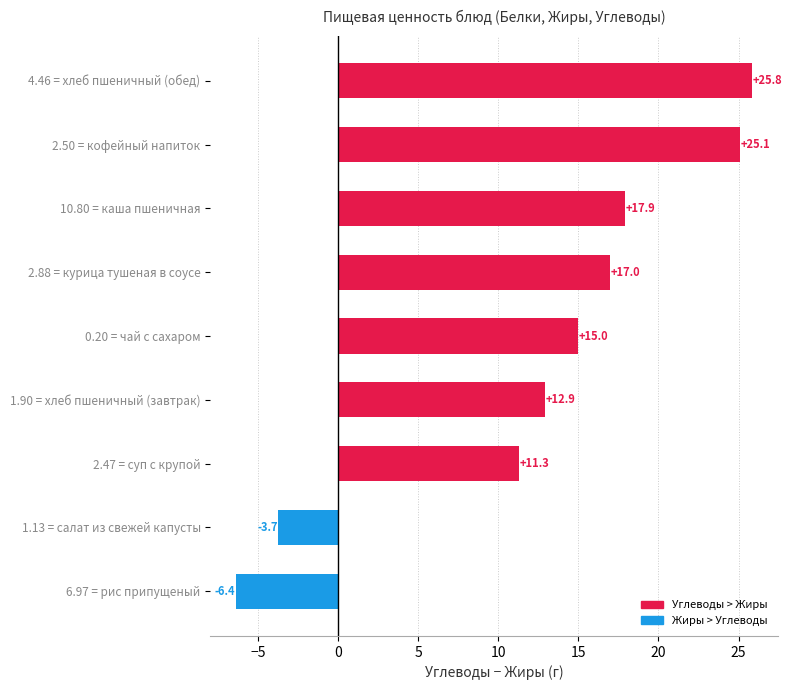

List the labels in order of value, largest first.

4.46 = хлеб пшеничный (обед), 2.50 = кофейный напиток, 10.80 = каша пшеничная, 2.88 = курица тушеная в соусе, 0.20 = чай с сахаром, 1.90 = хлеб пшеничный (завтрак), 2.47 = суп с крупой, 1.13 = салат из свежей капусты, 6.97 = рис припущеный